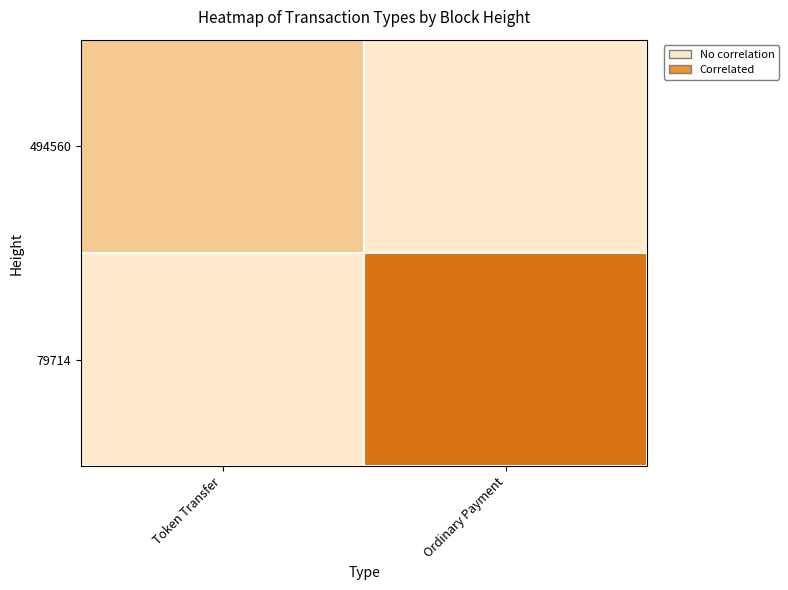

At Ordinary Payment, list the series in order from largest to smallest.

79714, 494560